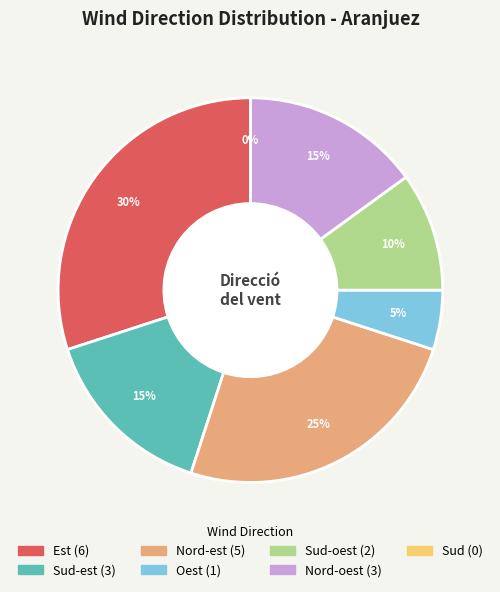

How many segments does this pie chart have?

7